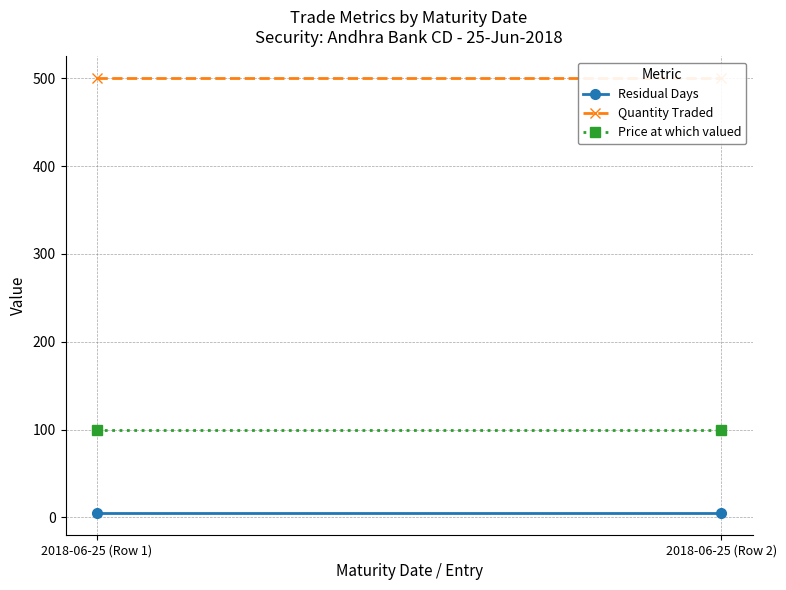

What are all the series names shown in the legend?

Residual Days, Quantity Traded, Price at which valued